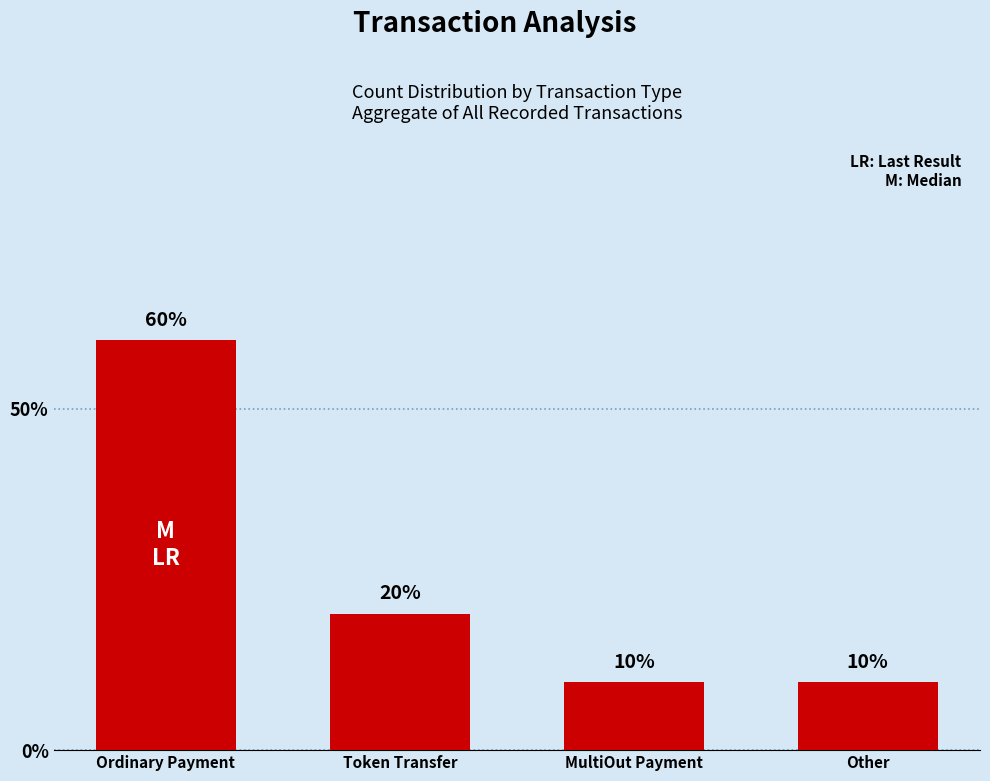

Which category has the highest value across all series?

Ordinary Payment